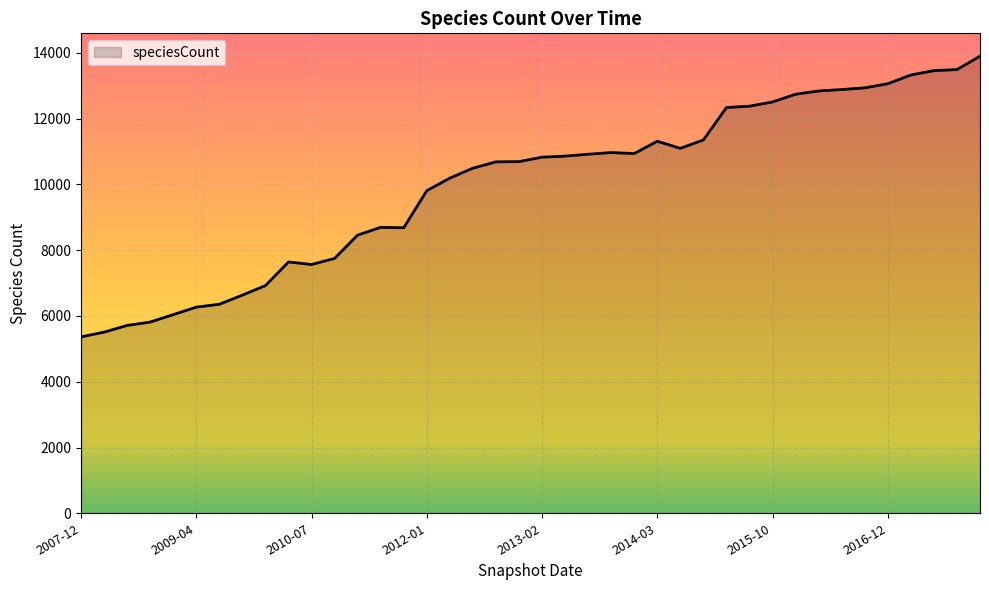

What is the difference between the maximum and minimum values?

8536